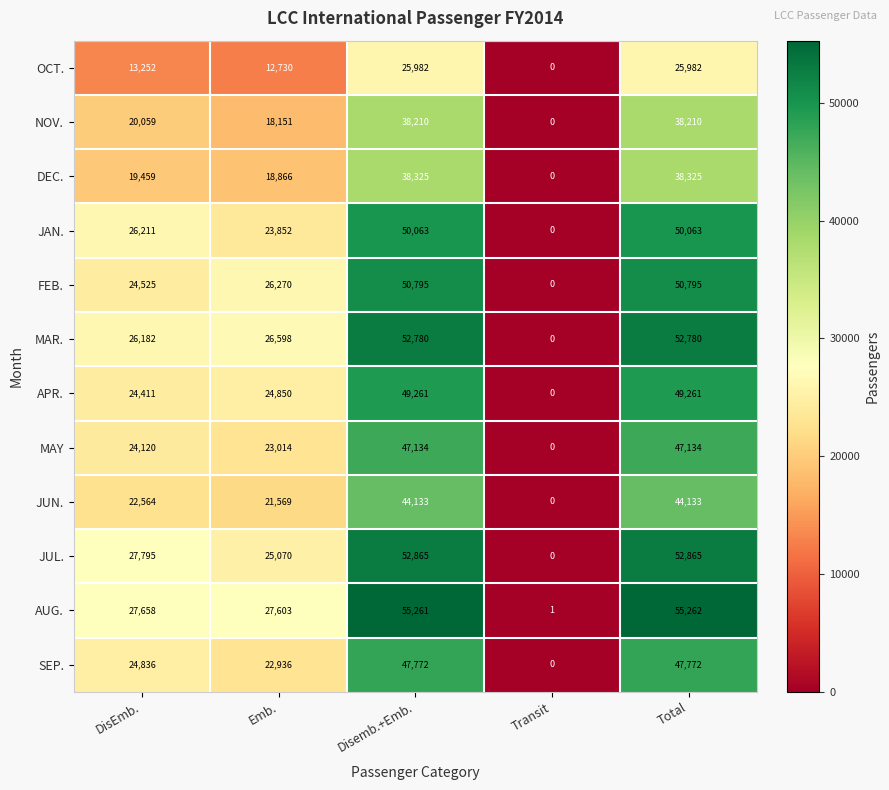

At DisEmb., list the series in order from largest to smallest.

JUL., AUG., JAN., MAR., SEP., FEB., APR., MAY, JUN., NOV., DEC., OCT.